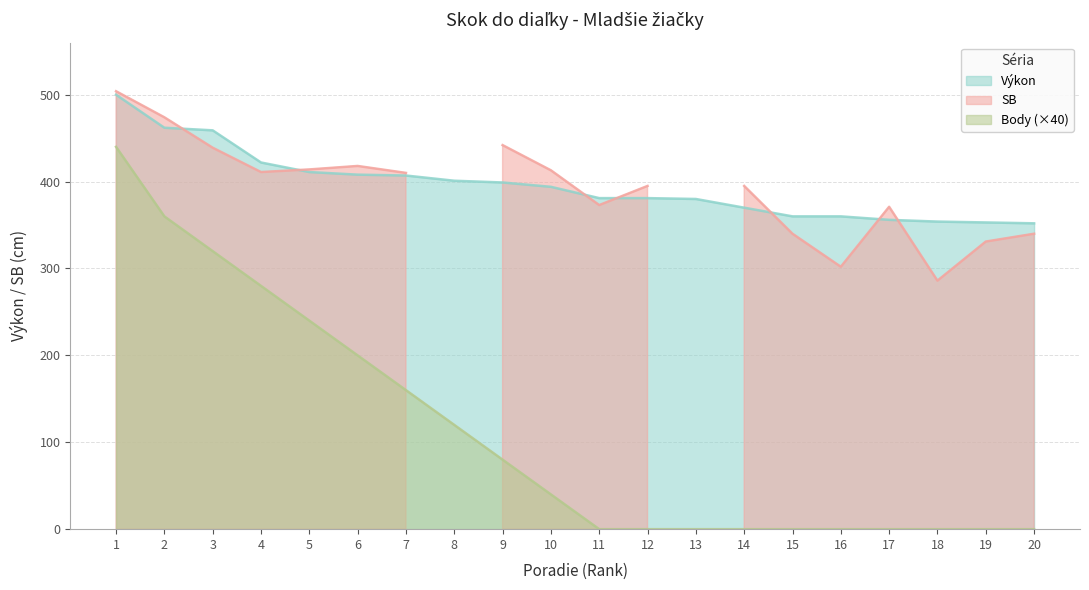

Is it true that Body (×40) equals -301 at 20?

False